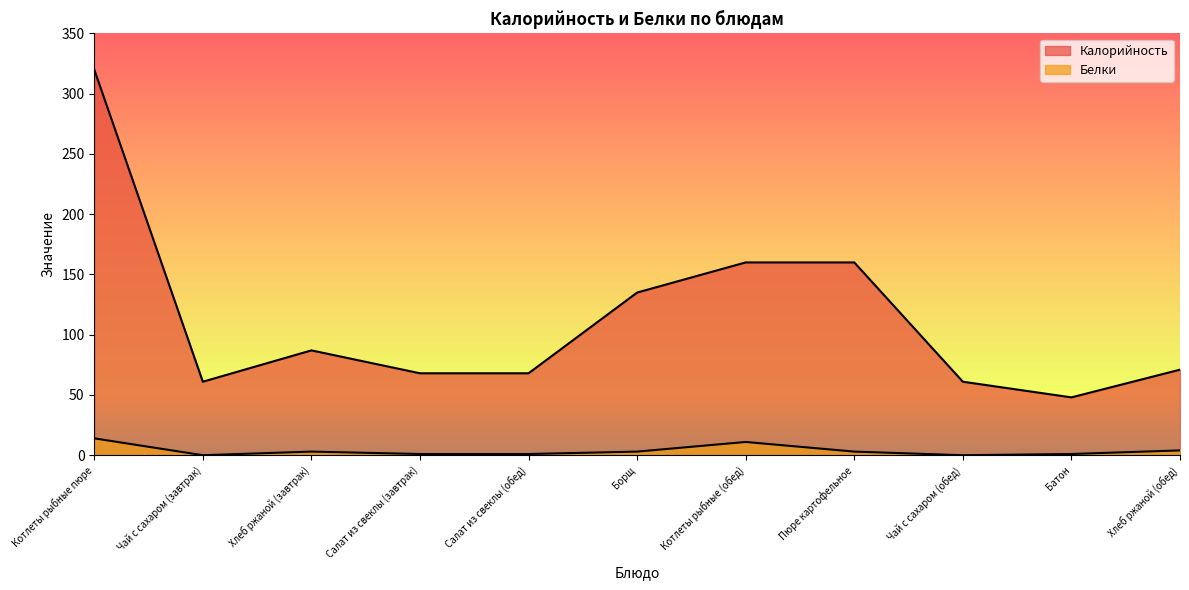

Between Хлеб ржаной (завтрак) and Батон, which is larger?

Хлеб ржаной (завтрак)